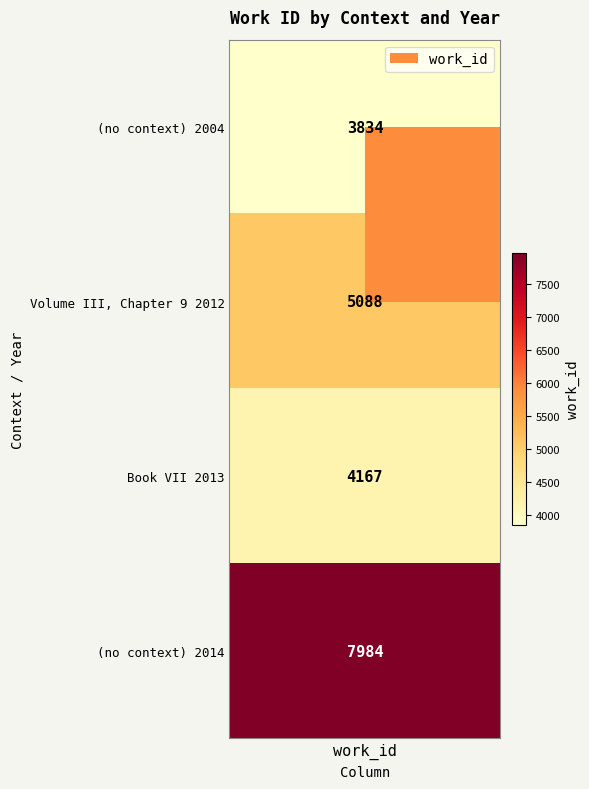

Which label corresponds to the largest value in the chart?

(no context)_2014